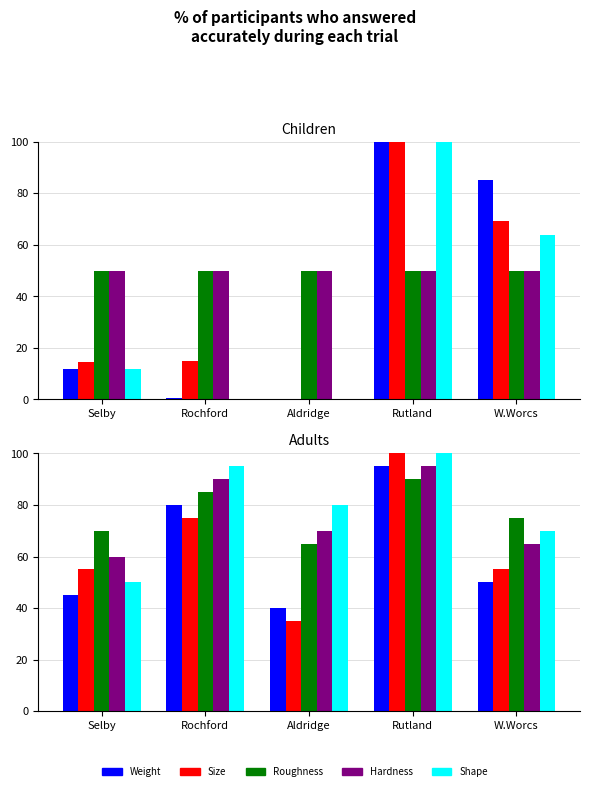

What is the difference between the second highest and second lowest values in the Weight series?

35